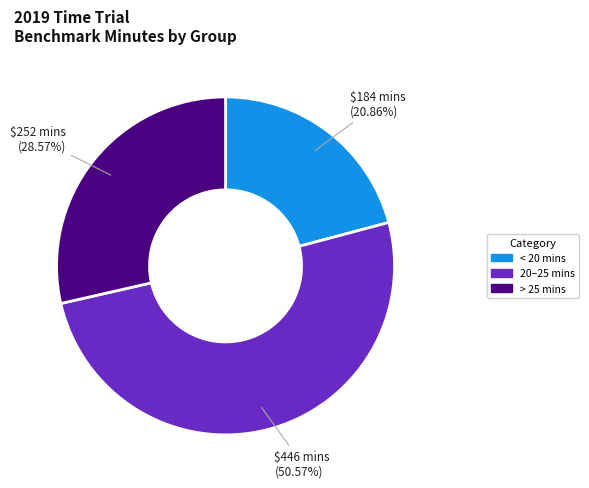

How many slices are in this pie chart?

3